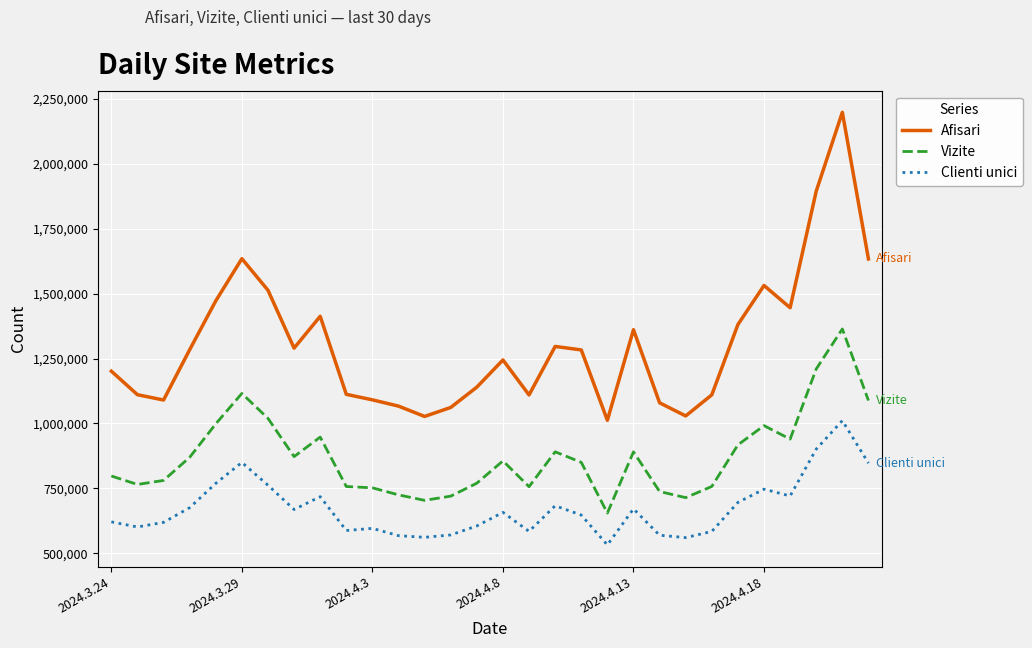

True or false: Afisari and Vizite cross at least once.

False